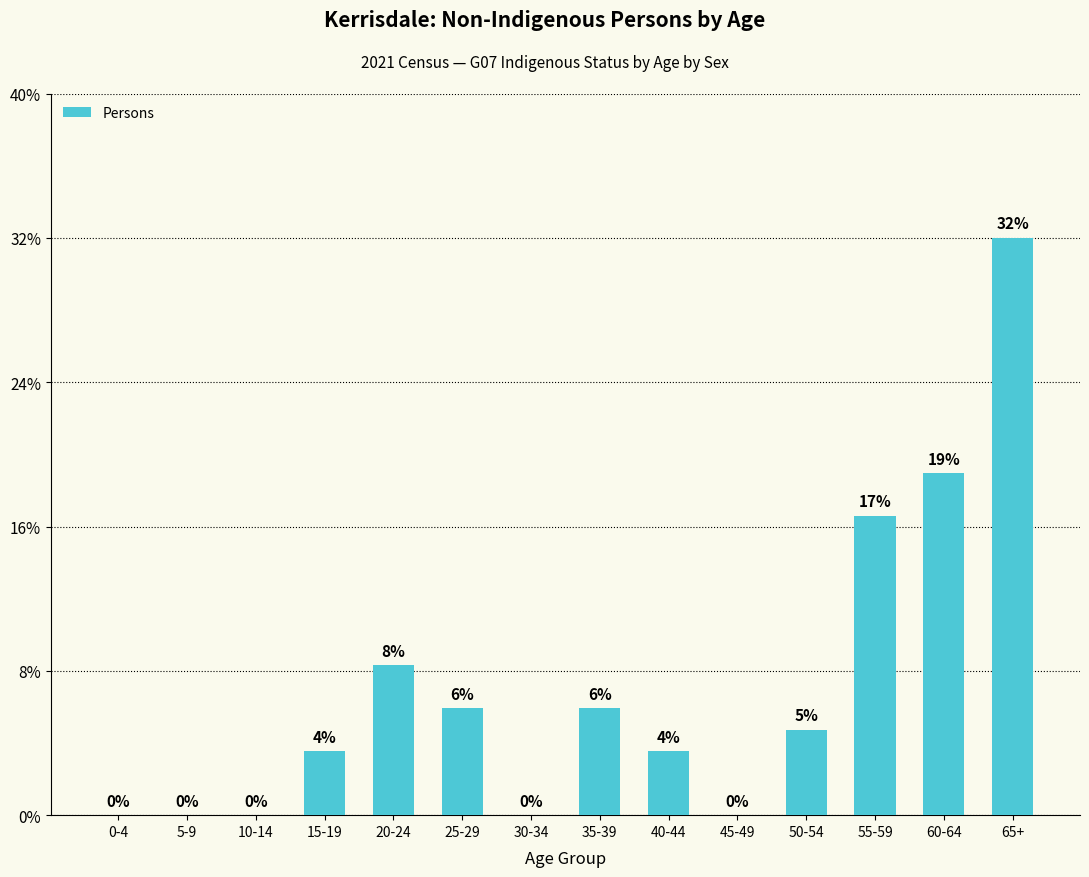

List the labels in order of value, largest first.

65+, 60-64, 55-59, 20-24, 25-29, 35-39, 50-54, 15-19, 40-44, 0-4, 5-9, 10-14, 30-34, 45-49